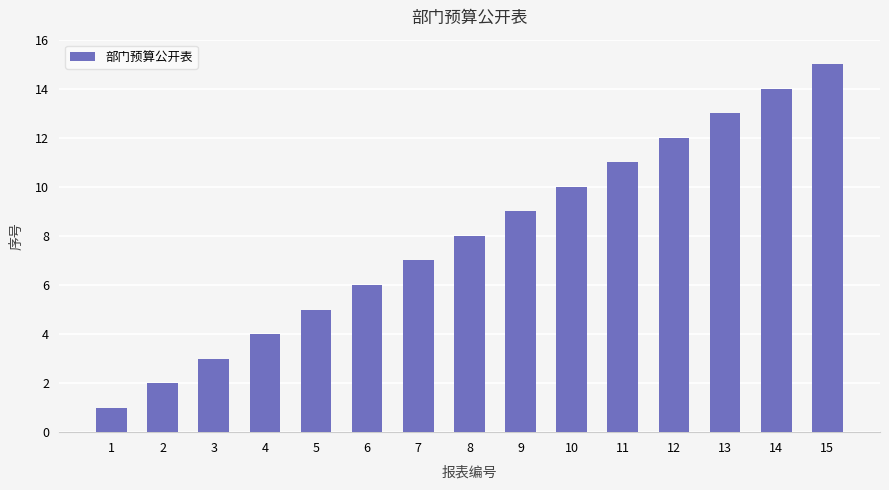

How many values are below 8?

7